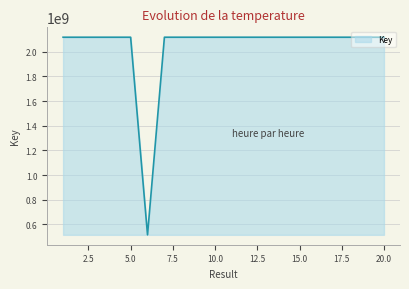

How many lines are shown in the chart?

1